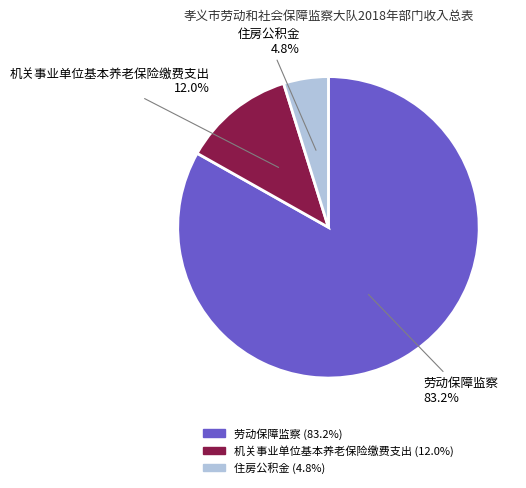

Which slice is the smallest?

住房公积金